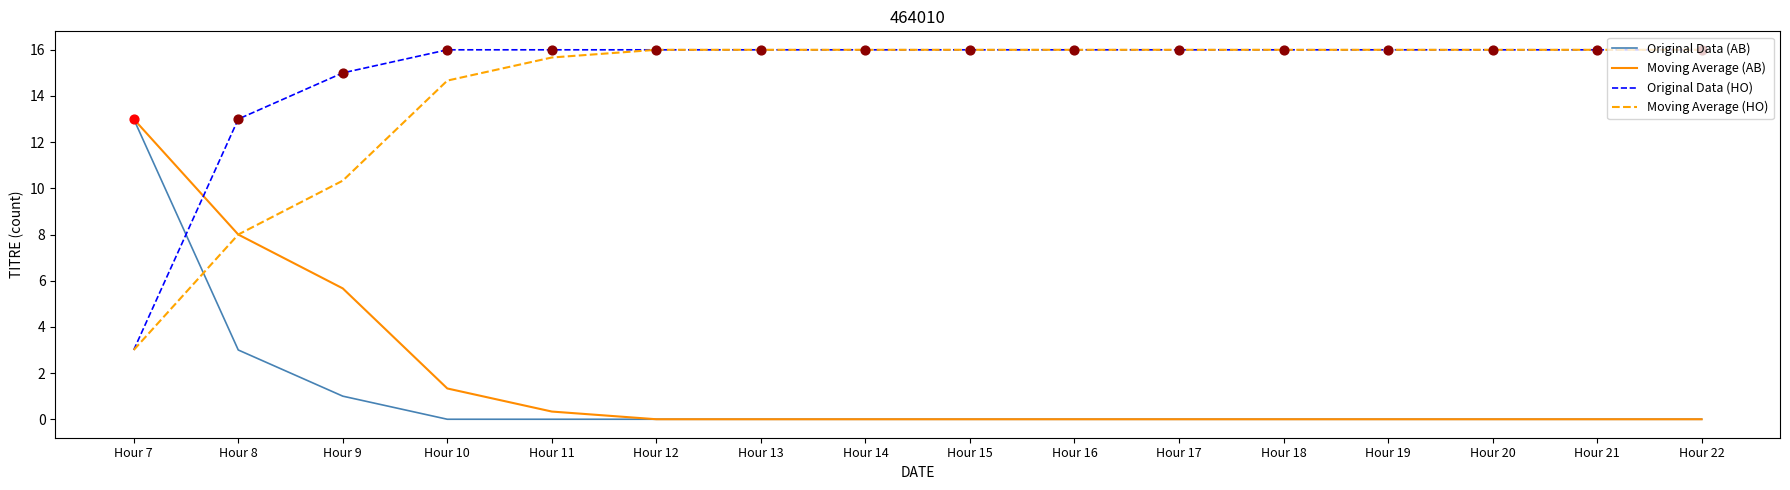

Is the value of Moving Average (HO) at Hour 20 greater than the value of Moving Average (AB) at Hour 11?

Yes